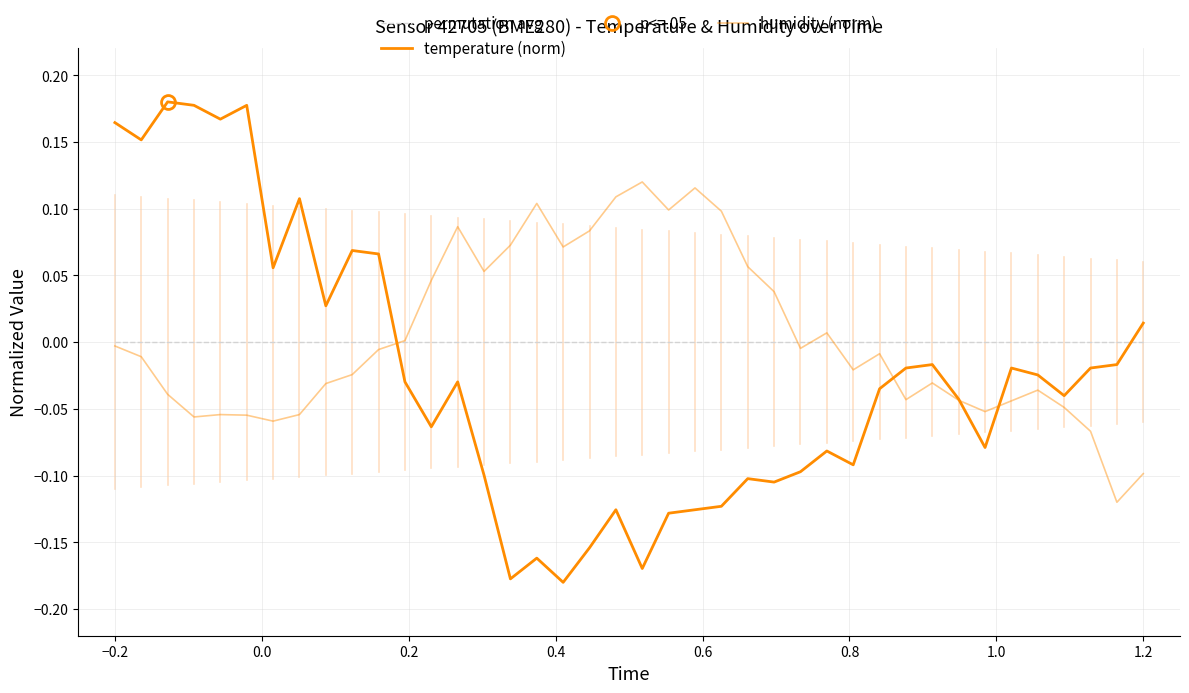

How many interior local peaks does the humidity (norm) series have?

9